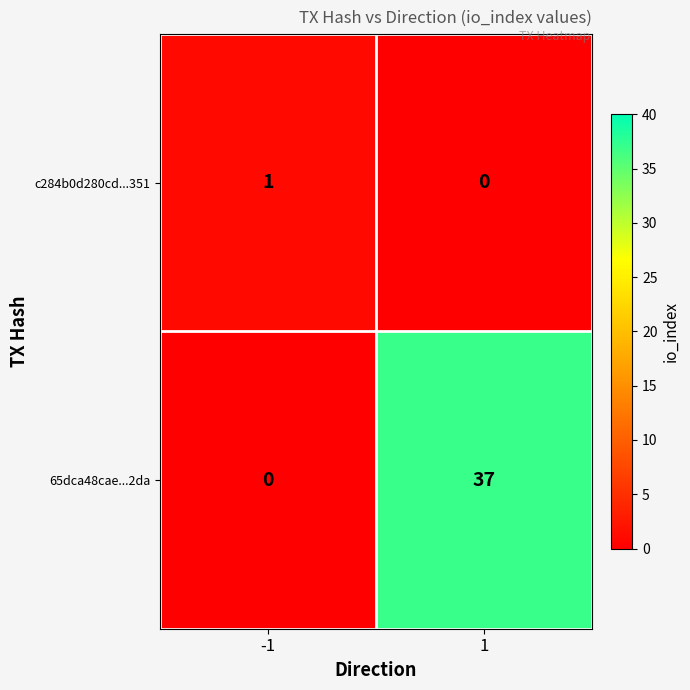

Between -1 and 1, which series saw the biggest shift?

65dca48cae...2da